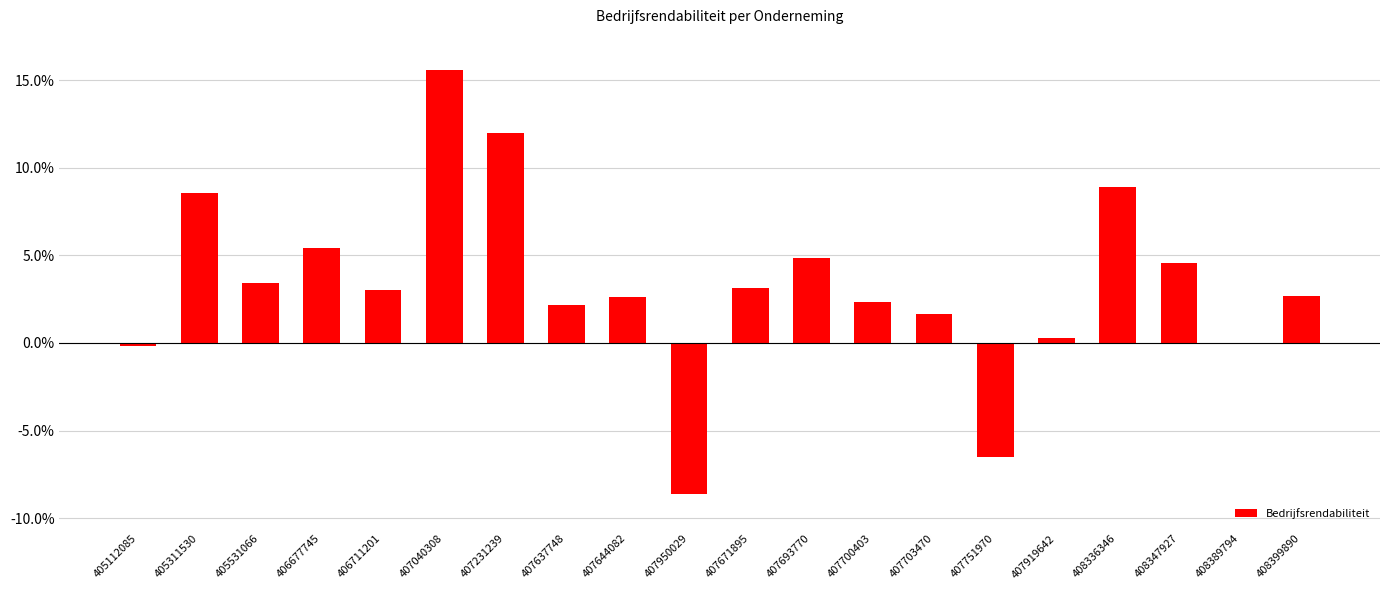

Are the bars horizontal?

No